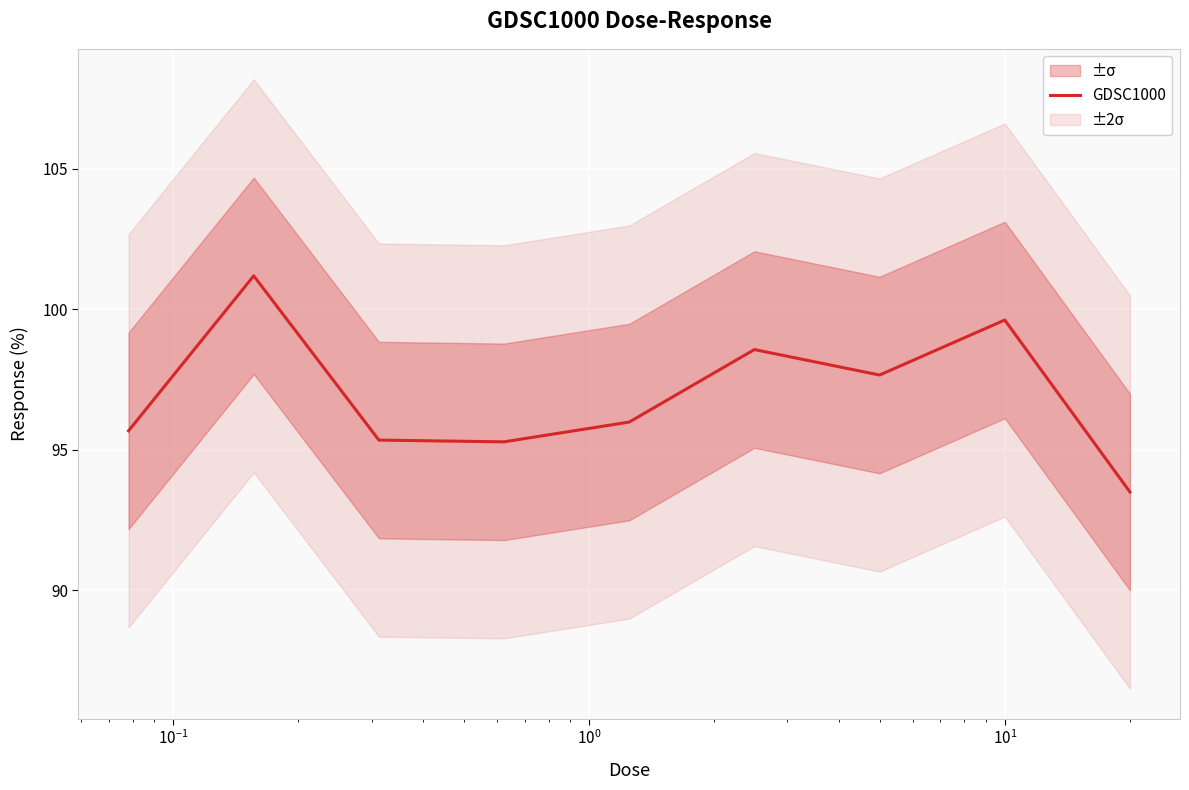

What is the highest value of the GDSC1000 series?

101.2